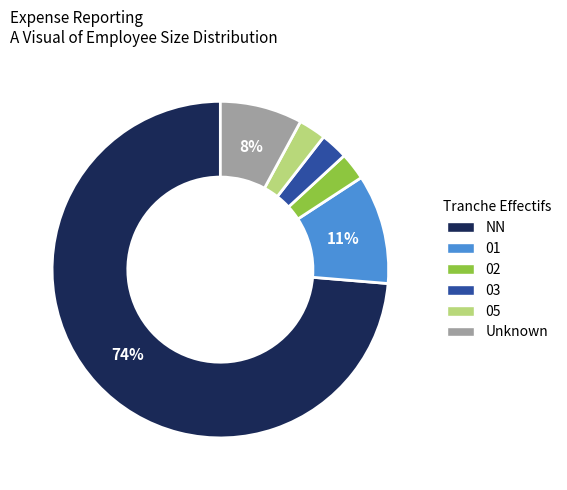

To the nearest percent, what is the average slice percentage?

17%